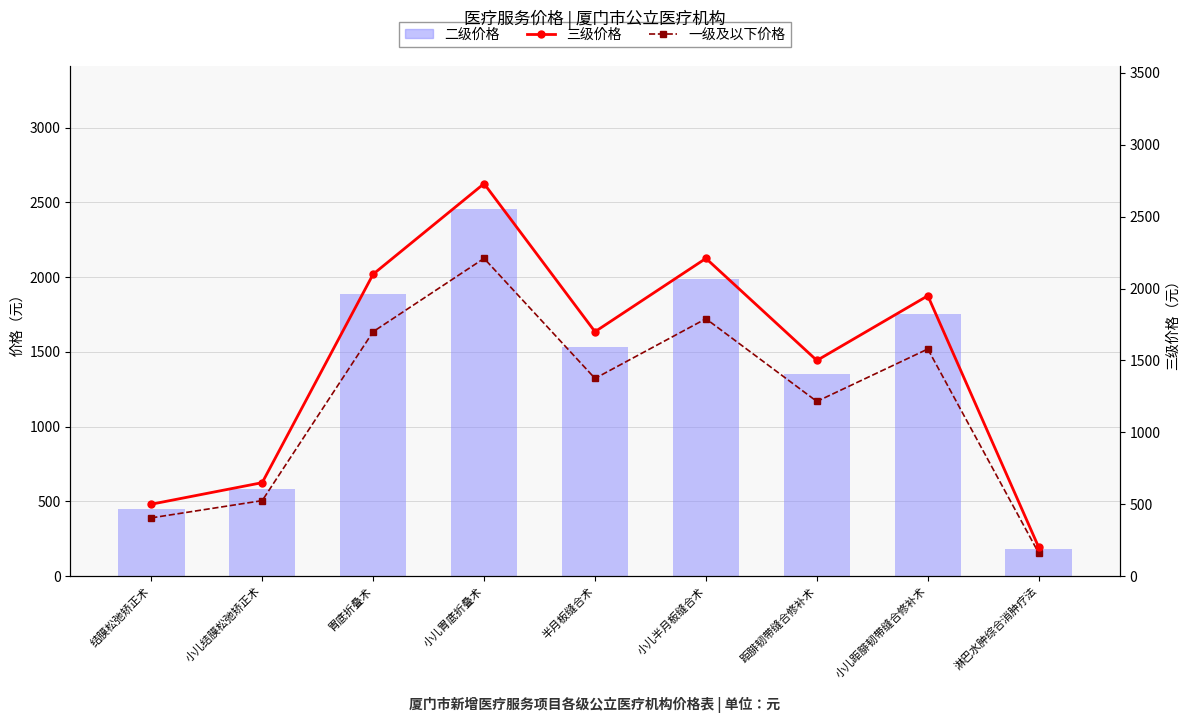

Rank the series by their maximum value, from lowest to highest.

一级及以下价格, 二级价格, 三级价格